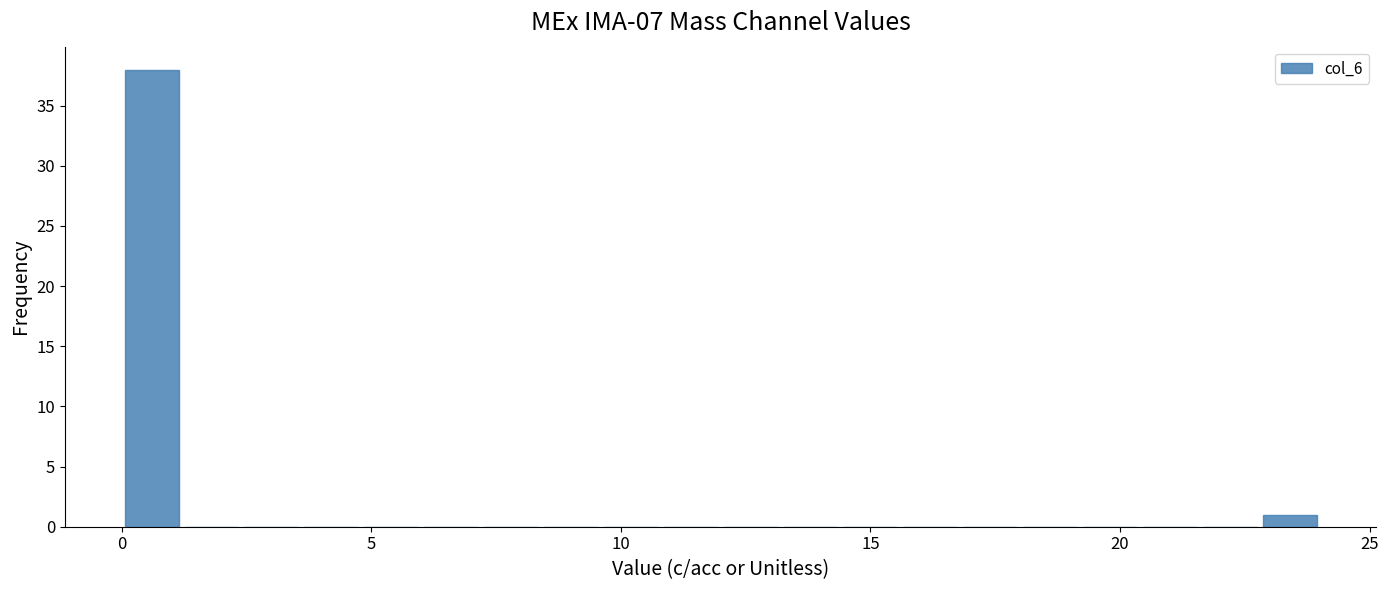

Around what value on the x-axis is the tallest bar? Give the approximate position of its centre, as read against the axis.

0.5